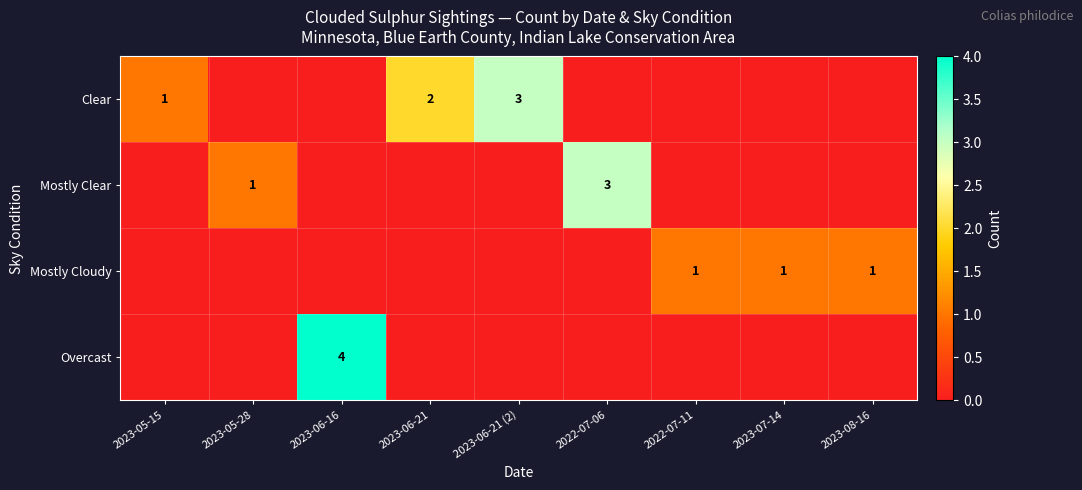

Which series has the largest total across all categories?

Clear